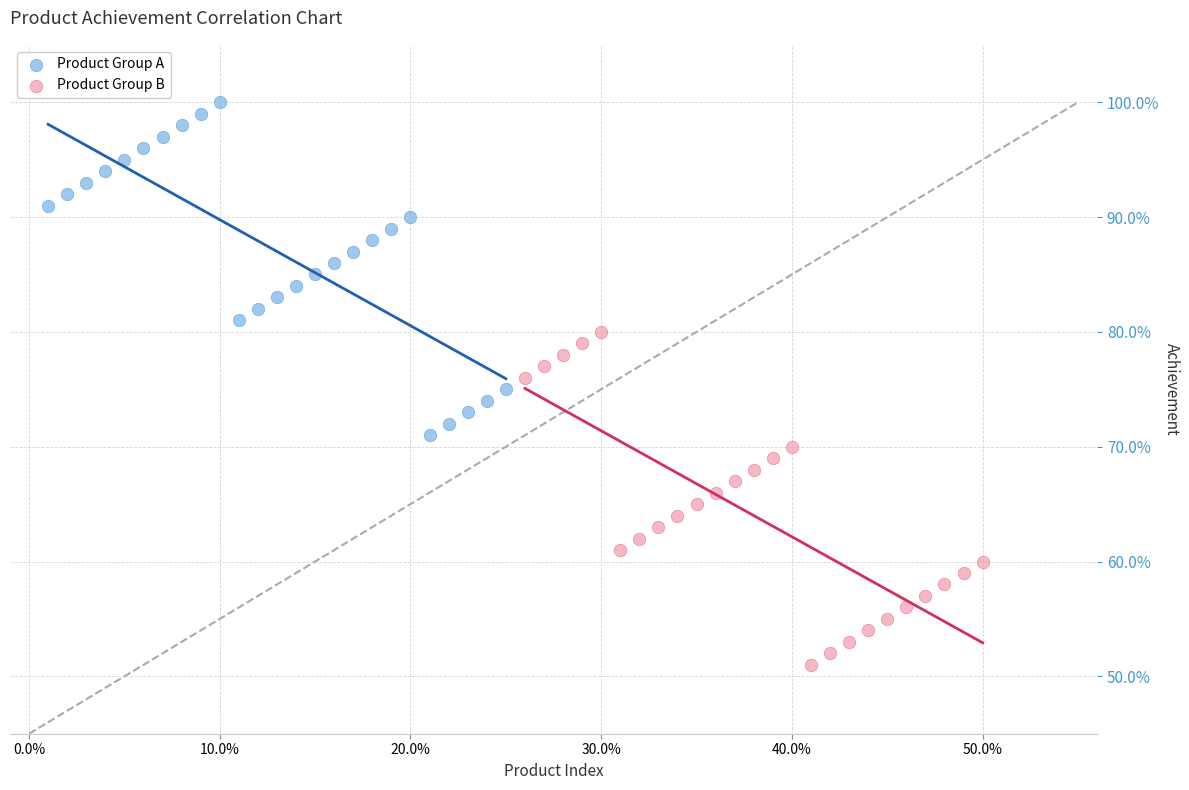

Which series contains the highest Y value?

Product Group A